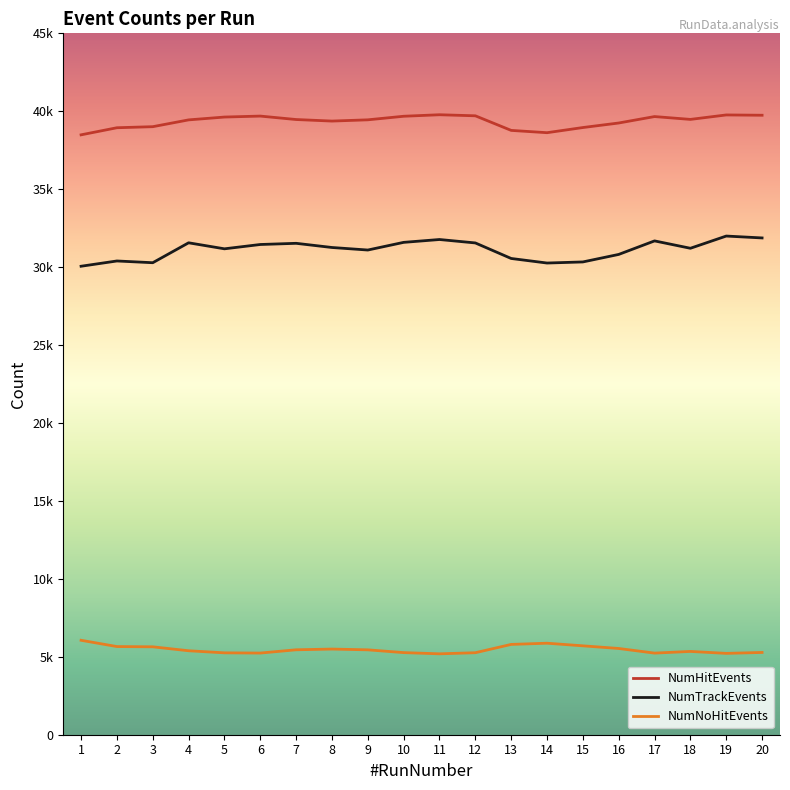

Which series has the largest range (max minus min)?

NumTrackEvents